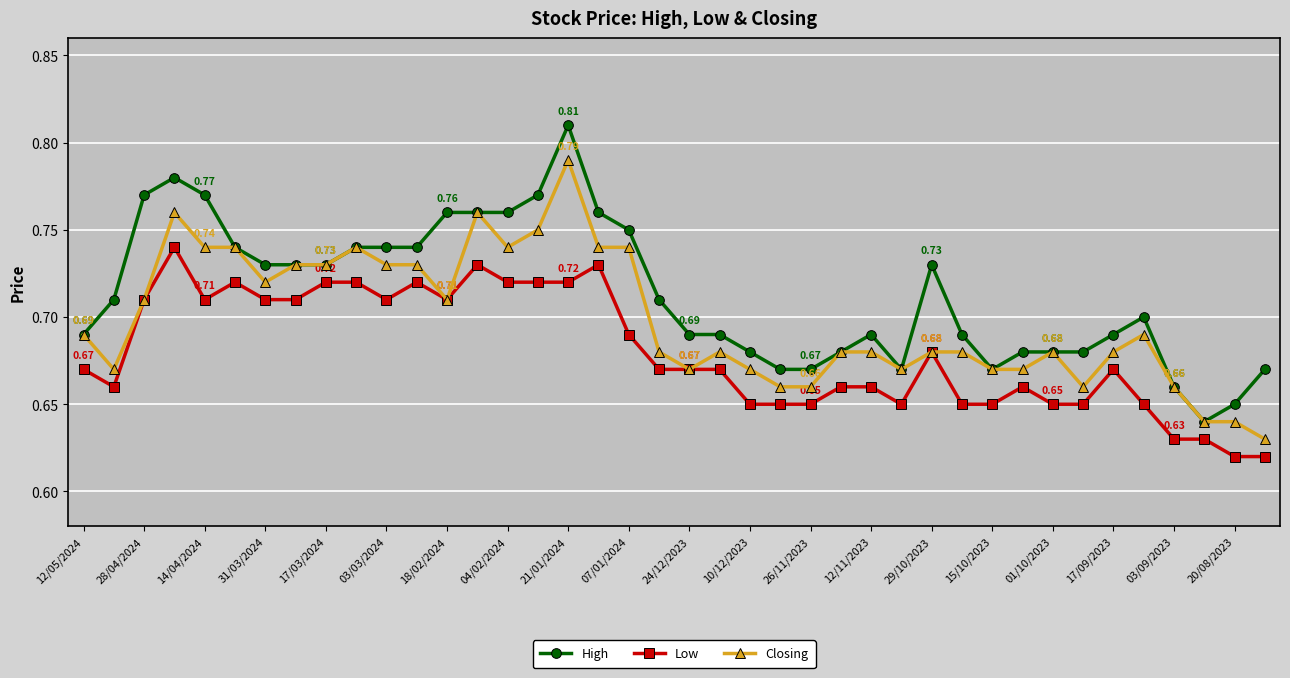

What are all the series names shown in the legend?

High, Low, Closing